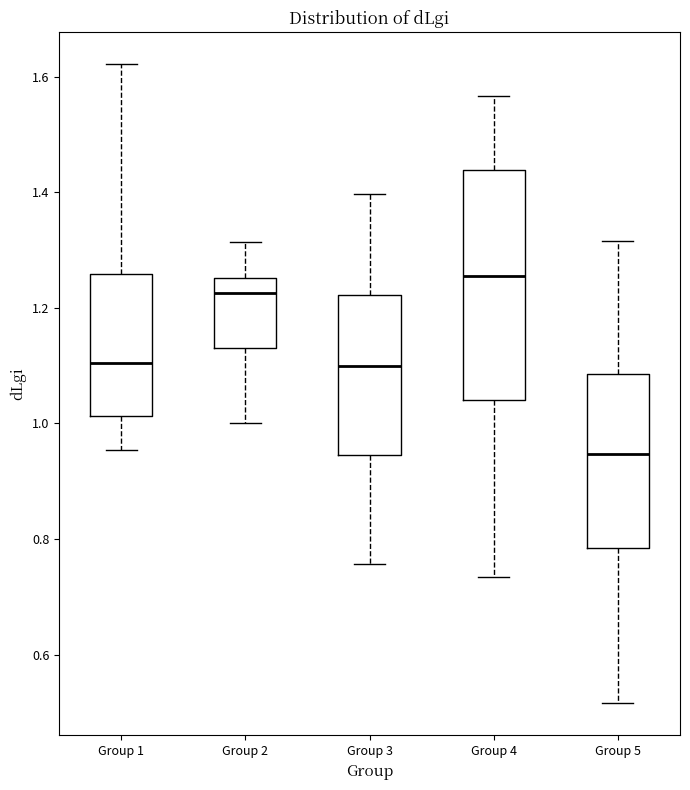

Where does the median line of the box for Group 2 sit on the y-axis? The values are not printed on the chart, so give them approximately, as read against the axis.

1.22